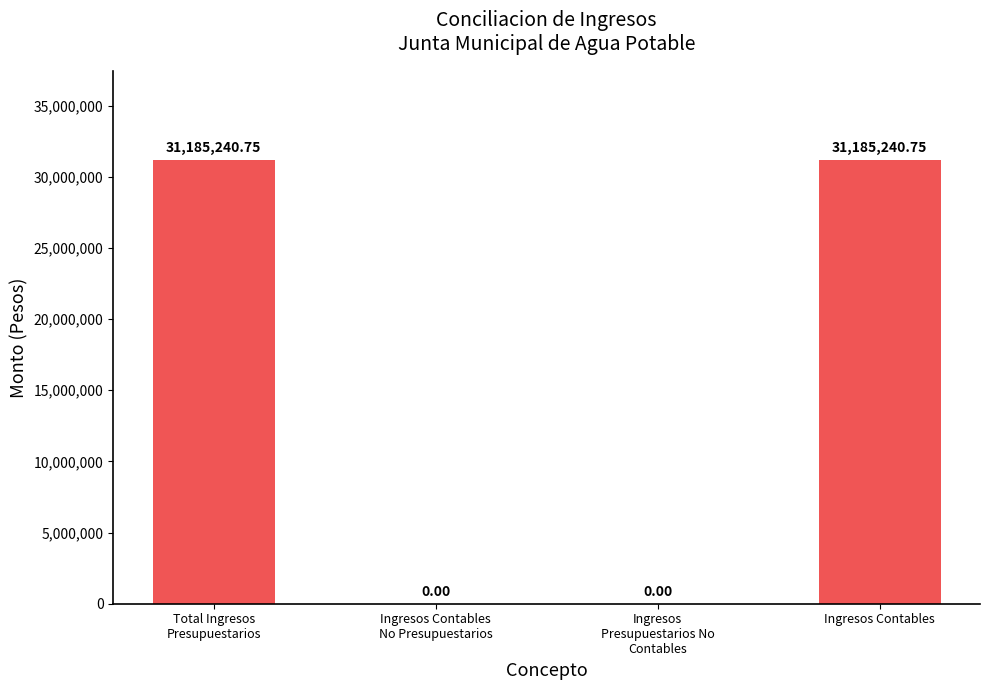

Between Ingresos
Presupuestarios No
Contables and Total Ingresos
Presupuestarios, which is larger?

Total Ingresos
Presupuestarios